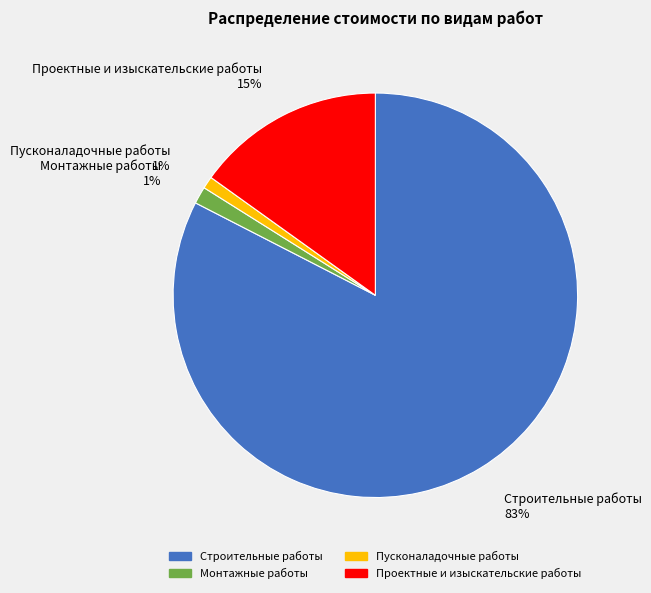

What percentage is the Монтажные работы slice, to the nearest percent?

1%